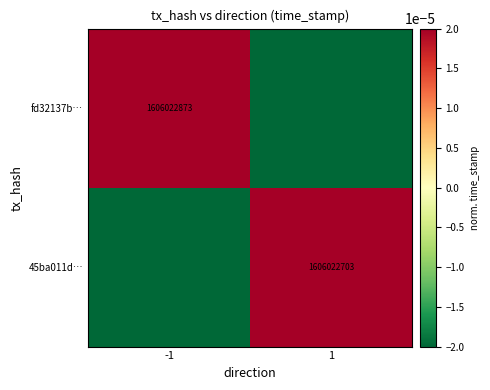

True or false: 45ba011d… has a value of 1606022703.0 at 1.

True